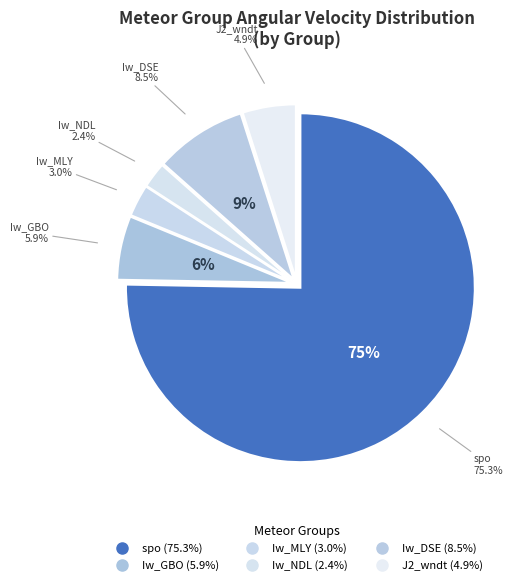

Which category has the biggest portion of the pie?

spo